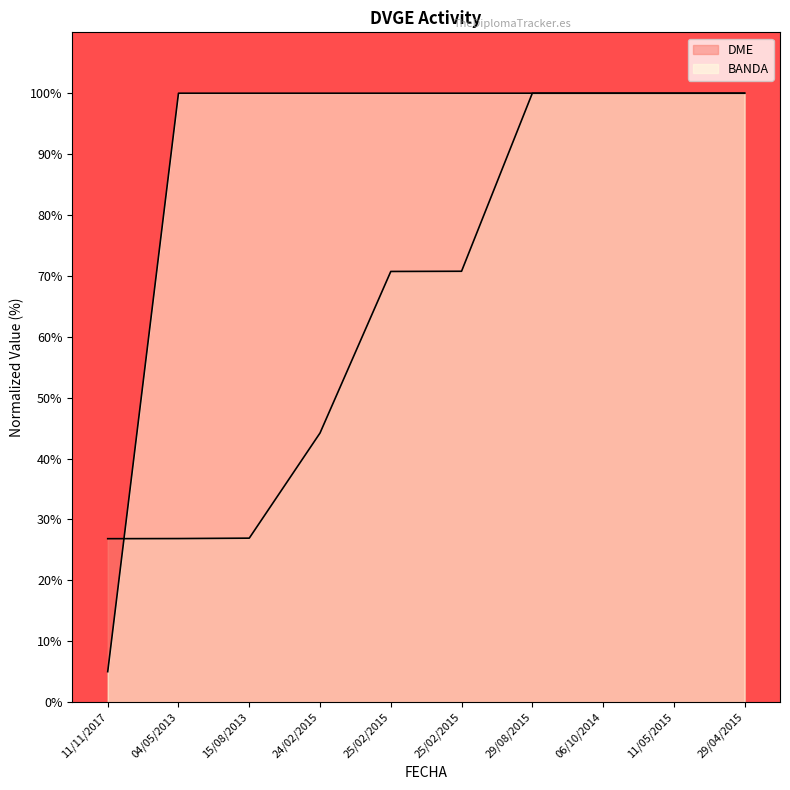

At which label is BANDA closest to 52?

11/11/2017